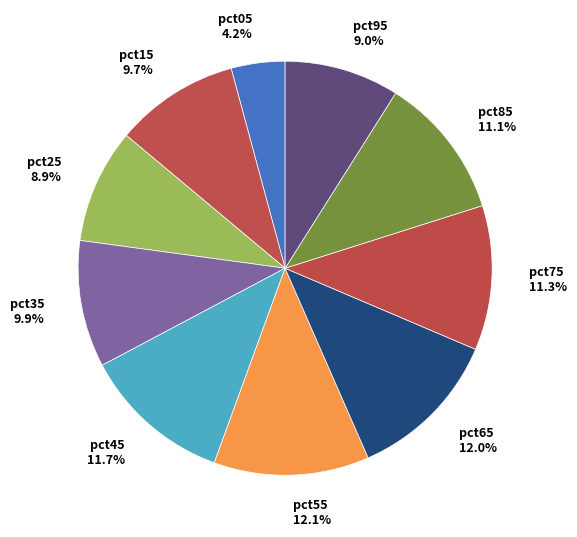

Is it true that pct15 is 10% of the pie?

True